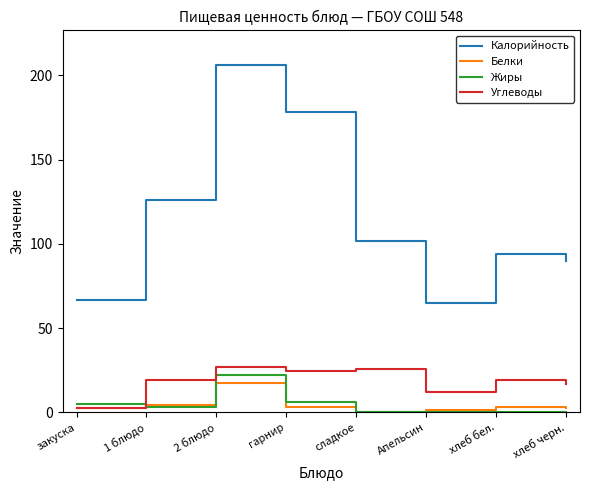

Count the number of data series in this chart.

4